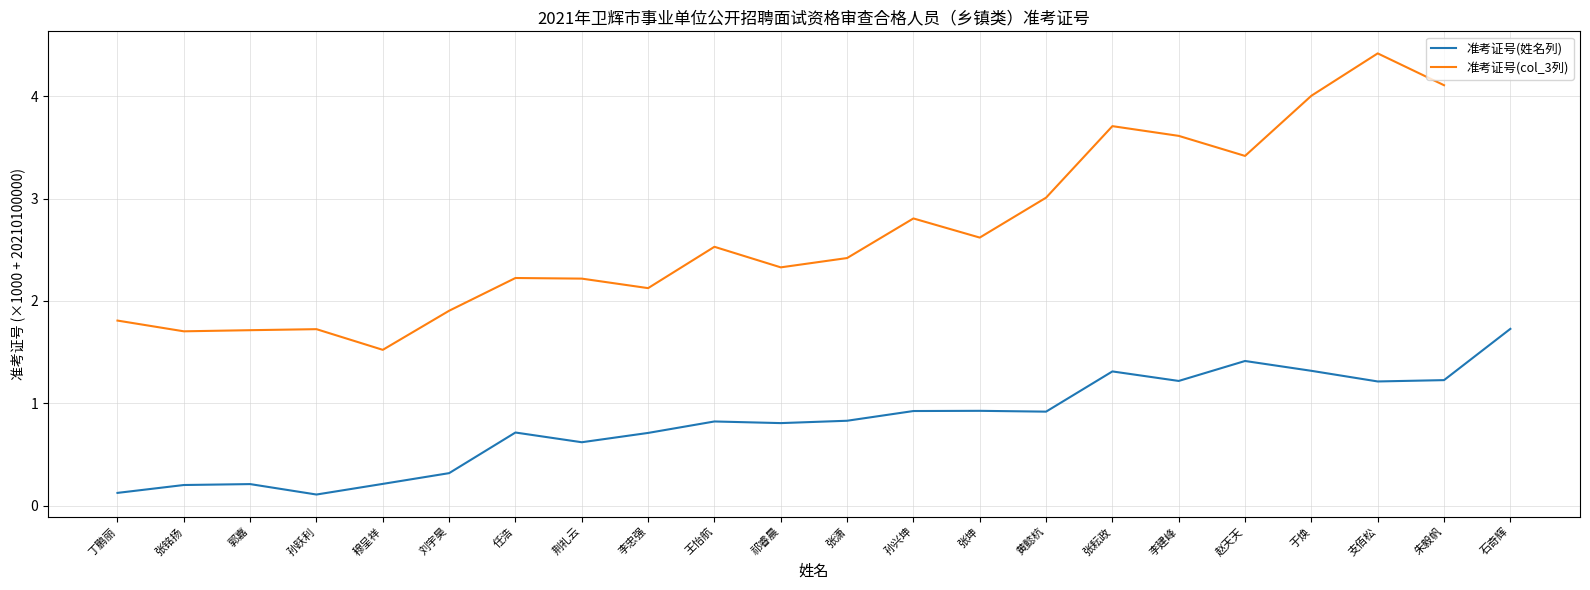

What is the label of the 9th point from the left?

李忠强